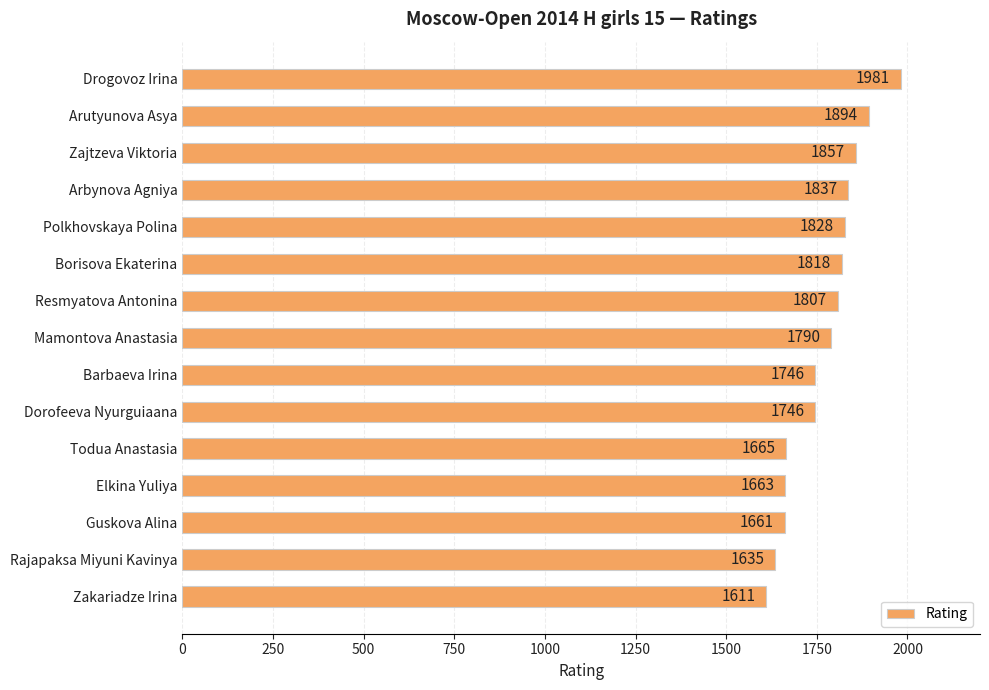

Reading top to bottom, transcribe all the data shown in this chart.

1981	1894	1857	1837	1828	1818	1807	1790	1746	1746	1665	1663	1661	1635	1611